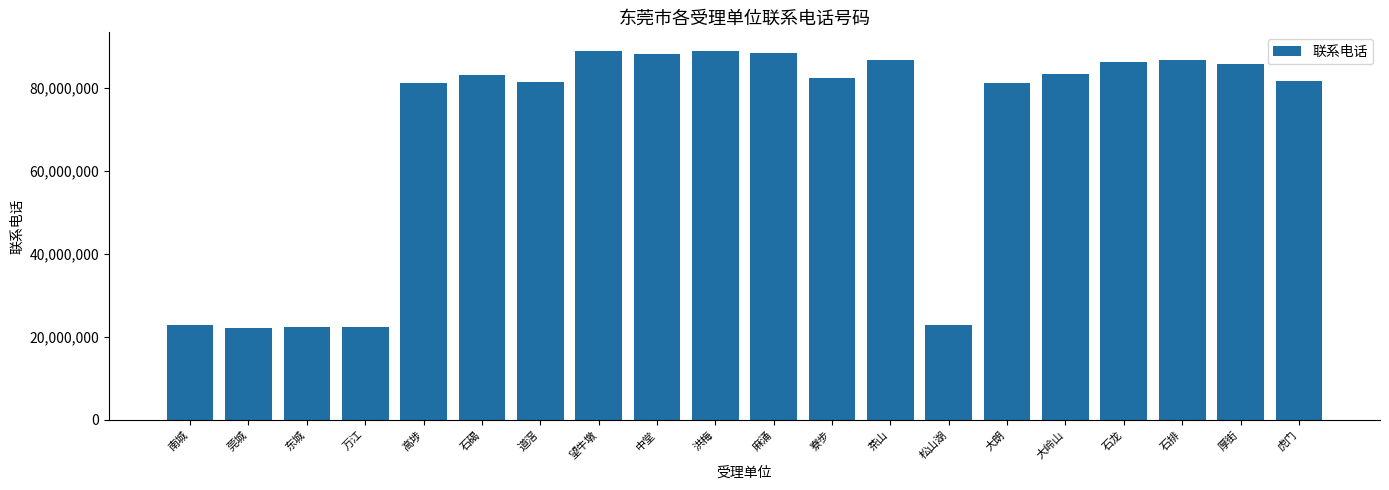

True or false: the data shows 7246038 at 万江.

False